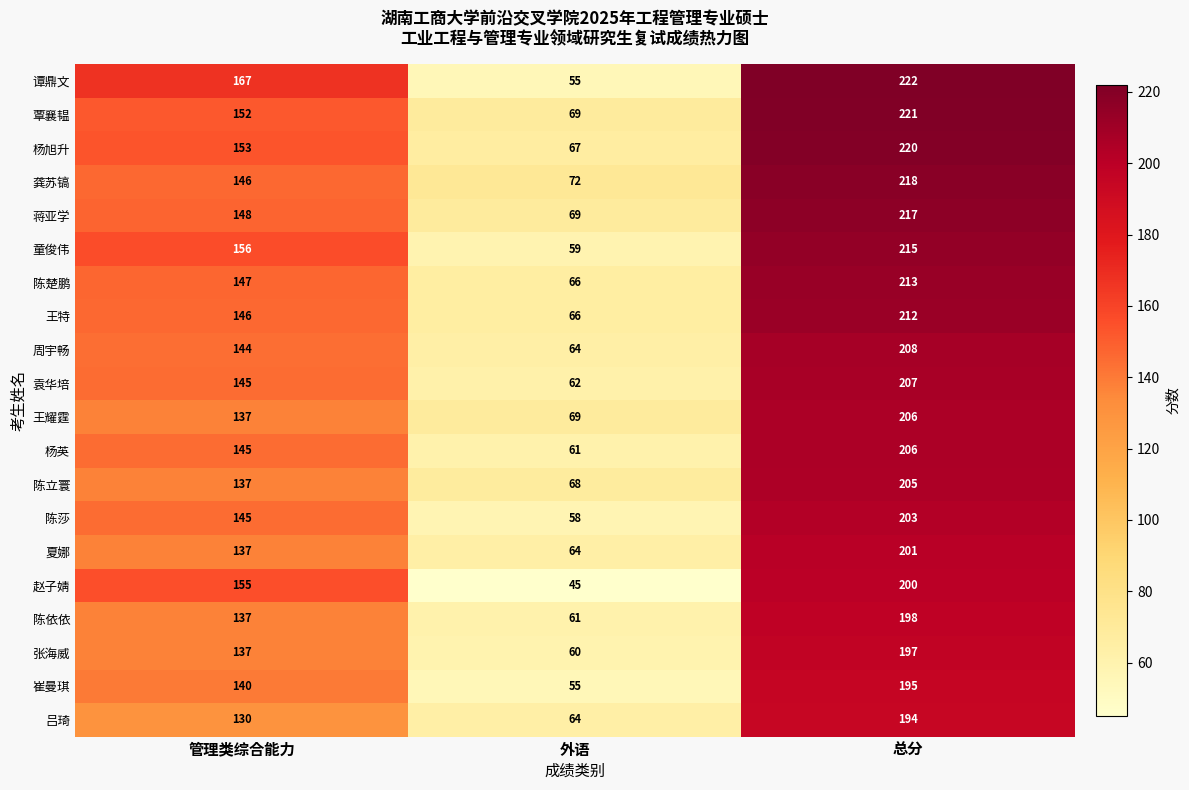

At which category does the chart reach its peak across all series?

总分